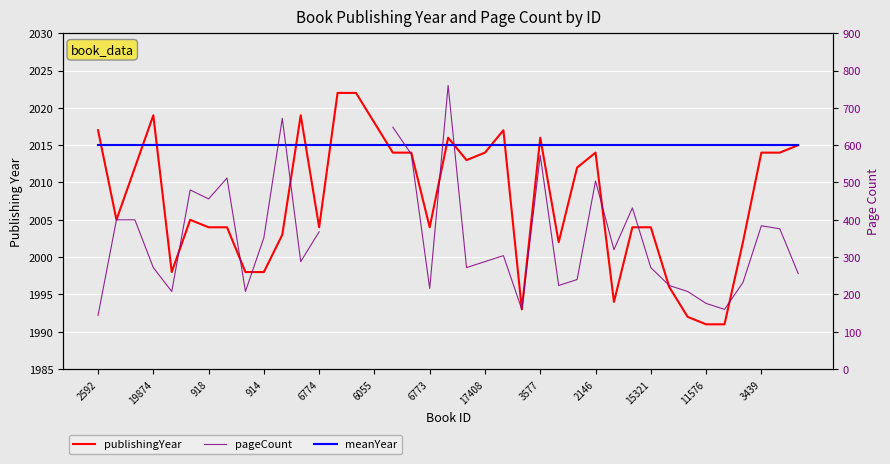

Which series has the largest range (max minus min)?

pageCount